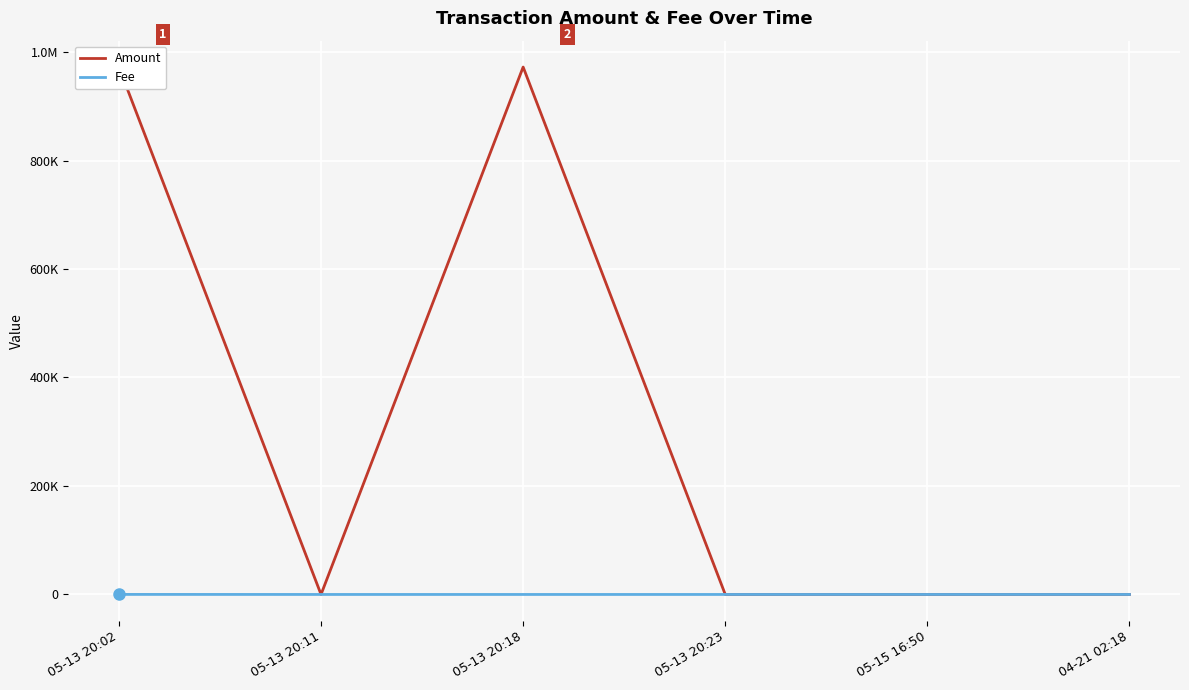

Which series has the largest total across all categories?

Amount